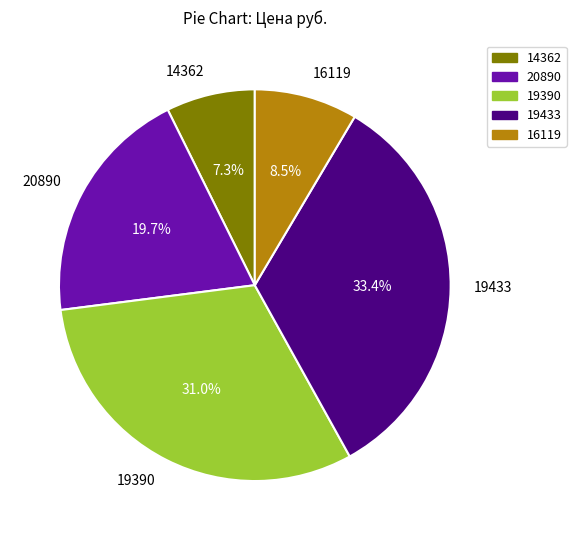

Rank the categories by value from highest to lowest.

19433, 19390, 20890, 16119, 14362